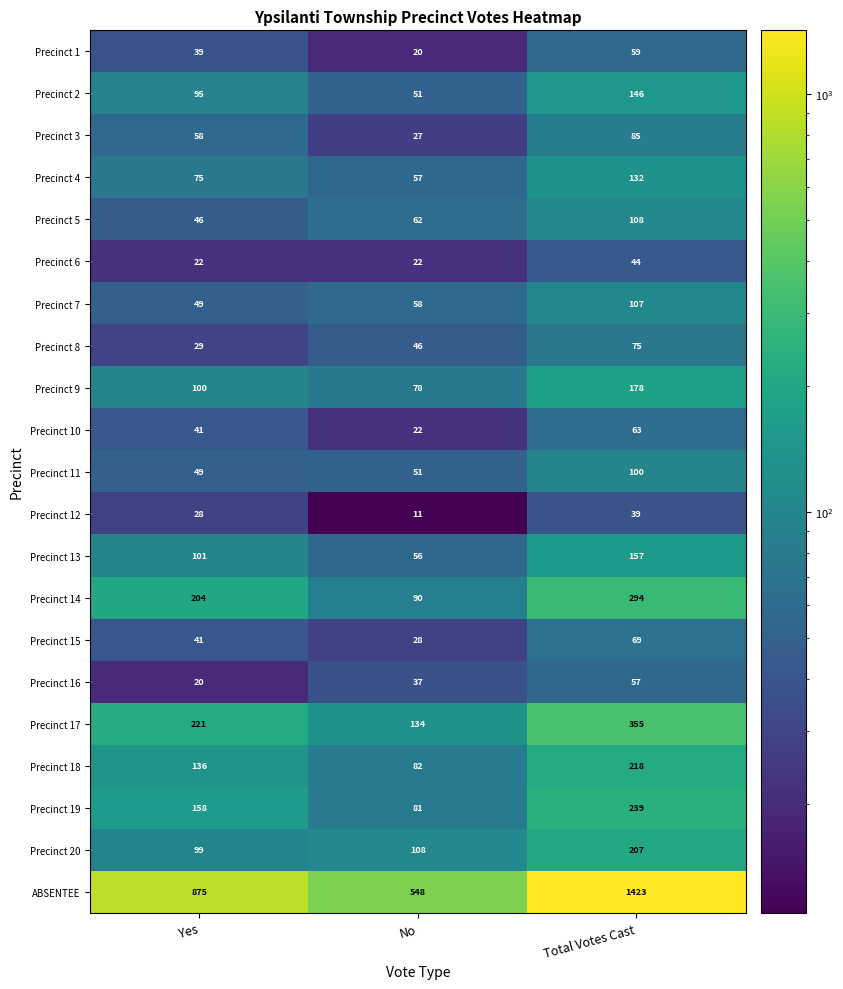

Between Yes and No, which series saw the biggest shift?

ABSENTEE